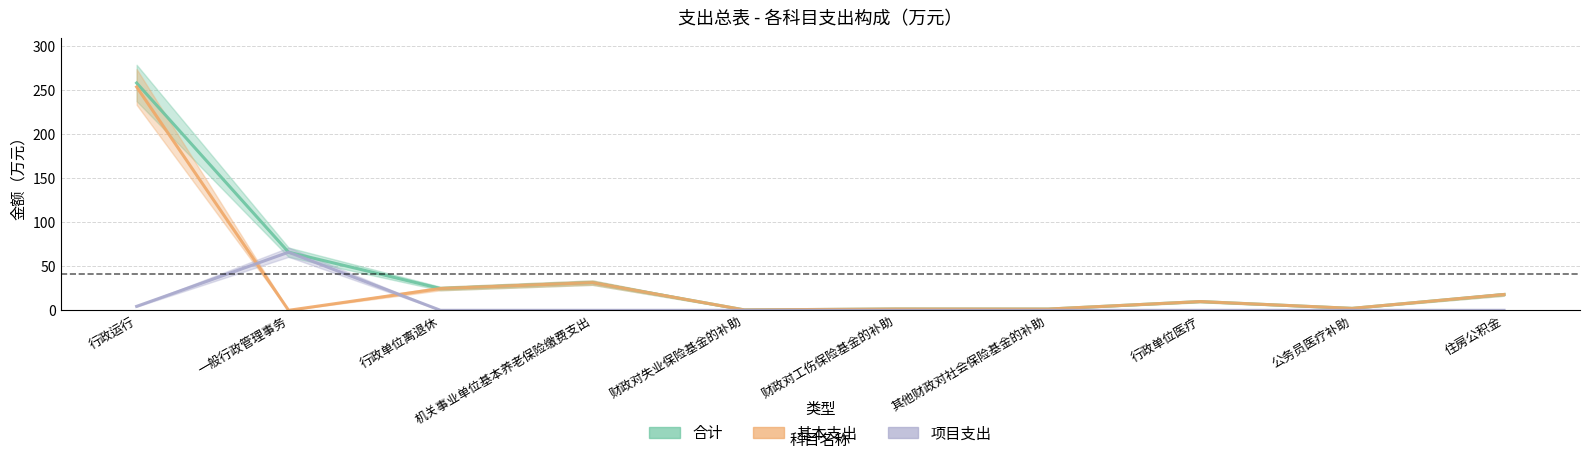

True or false: 合计 has a value of 31.4 at 机关事业单位基本养老保险缴费支出.

True